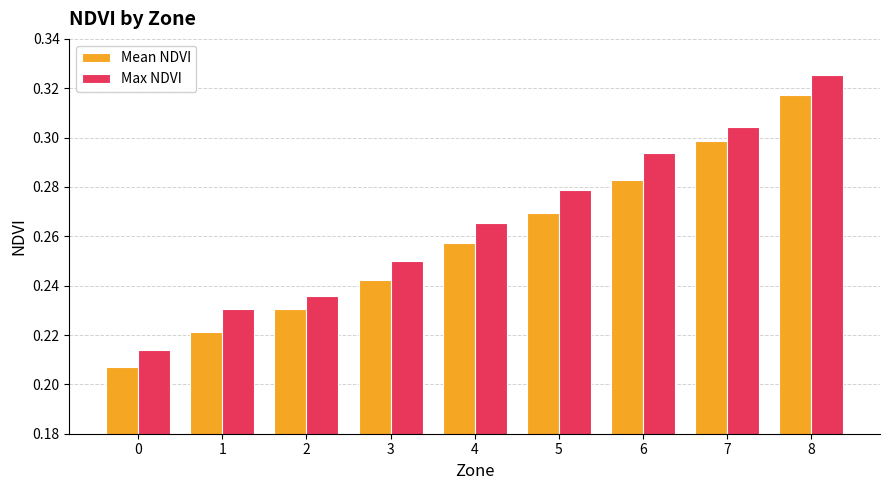

Which series has the largest total across all categories?

Max NDVI